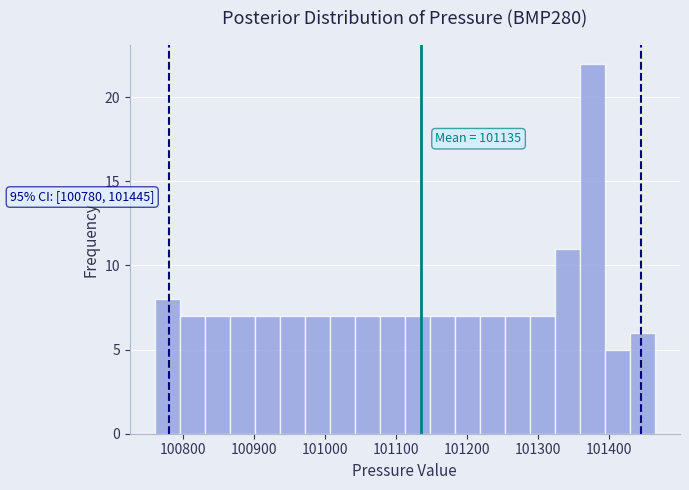

Read against the x-axis, roughly where is the centre of the tallest bar?

101380